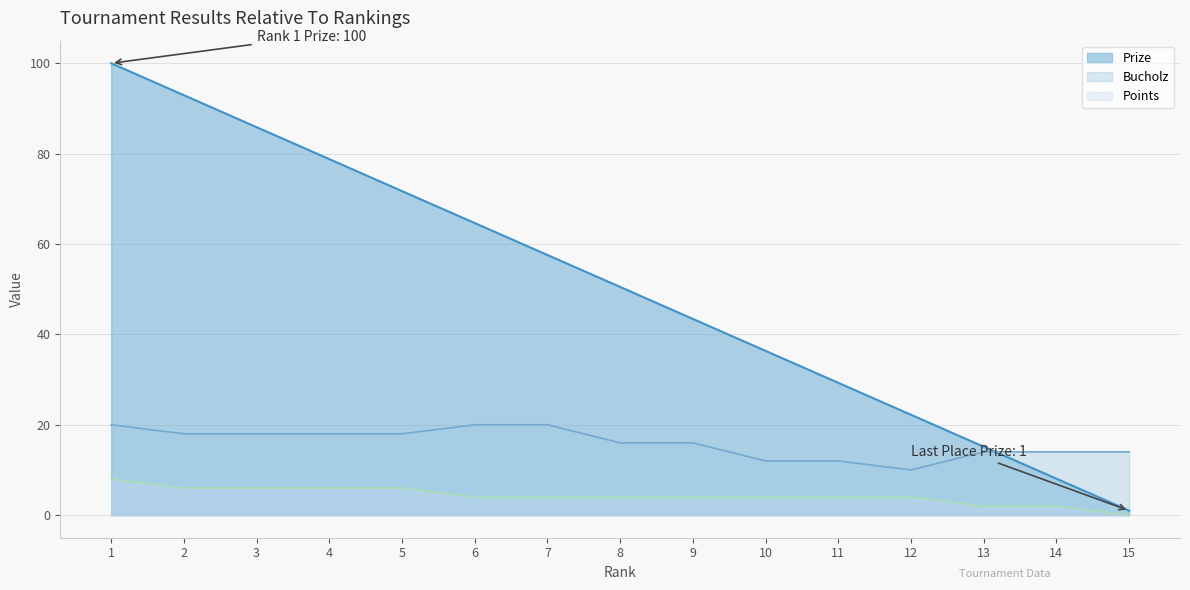

True or false: Prize and Points cross at least once.

False